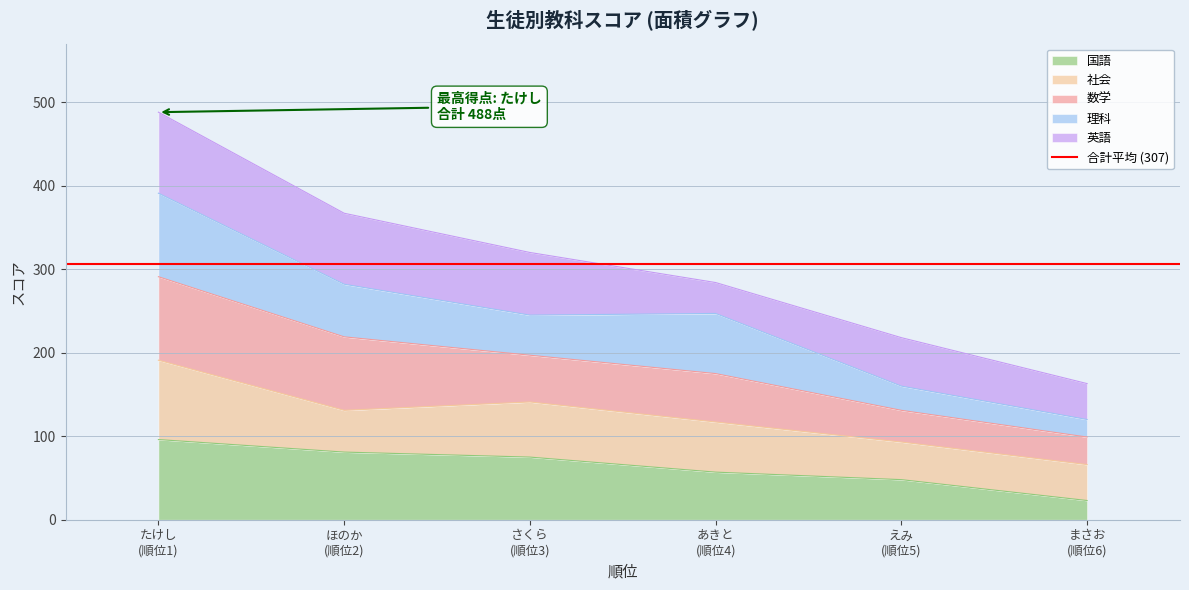

Rank the series at 6 from lowest to highest value.

理科, 国語, 数学, 社会, 英語, 合計